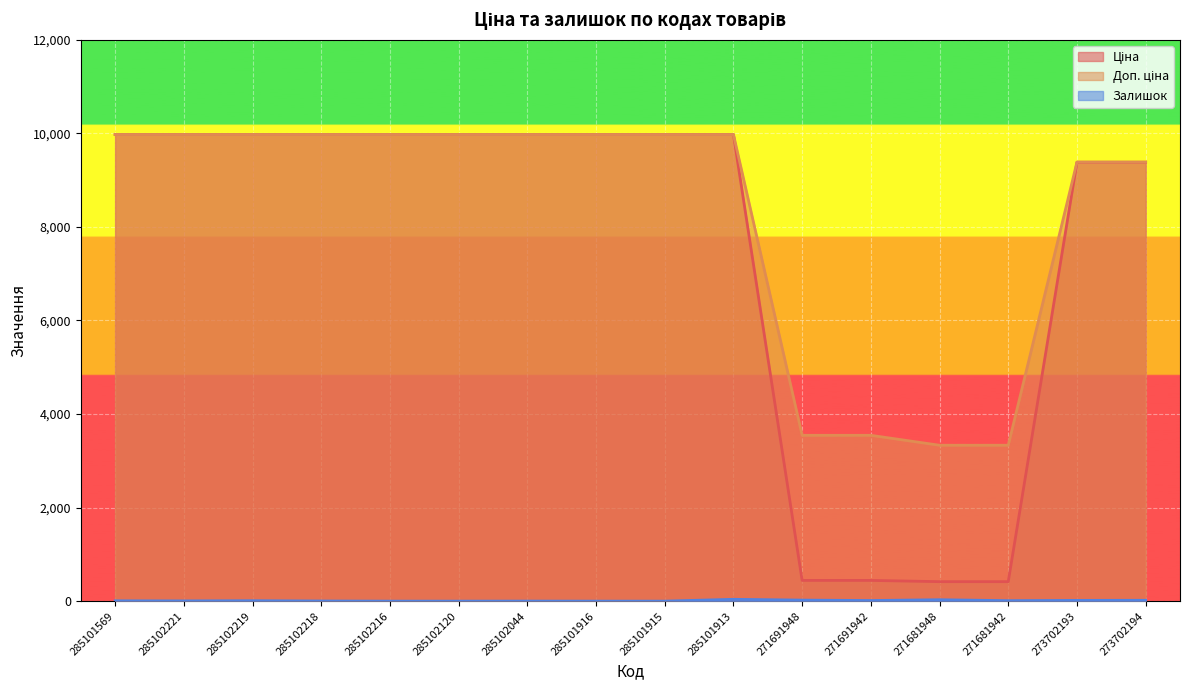

How many categories are shown in the chart?

16